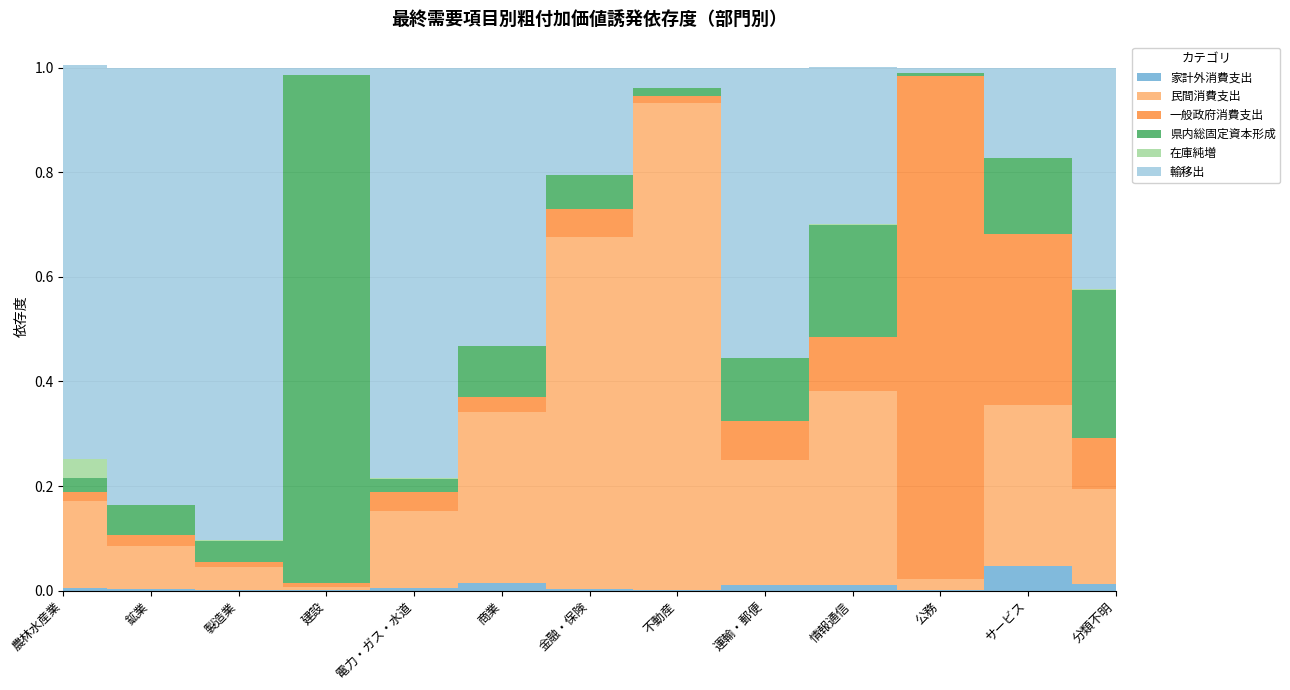

Reading left to right, what are all the values shown in this chart?

家計外消費支出: 農林水産業=0.0	鉱業=0.0	製造業=0.0	建設=0.0	電力・ガス・水道=0.0	商業=0.0	金融・保険=0.0	不動産=0.0	運輸・郵便=0.0	情報通信=0.0	公務=0.0	サービス=0.0	分類不明=0.0
民間消費支出: 農林水産業=0.2	鉱業=0.1	製造業=0.0	建設=0.0	電力・ガス・水道=0.1	商業=0.3	金融・保険=0.7	不動産=0.9	運輸・郵便=0.2	情報通信=0.4	公務=0.0	サービス=0.3	分類不明=0.2
一般政府消費支出: 農林水産業=0.0	鉱業=0.0	製造業=0.0	建設=0.0	電力・ガス・水道=0.0	商業=0.0	金融・保険=0.1	不動産=0.0	運輸・郵便=0.1	情報通信=0.1	公務=1.0	サービス=0.3	分類不明=0.1
県内総固定資本形成: 農林水産業=0.0	鉱業=0.1	製造業=0.0	建設=1.0	電力・ガス・水道=0.0	商業=0.1	金融・保険=0.1	不動産=0.0	運輸・郵便=0.1	情報通信=0.2	公務=0.0	サービス=0.1	分類不明=0.3
在庫純増: 農林水産業=0.0	鉱業=0.0	製造業=0.0	建設=0.0	電力・ガス・水道=0.0	商業=0.0	金融・保険=0.0	不動産=0.0	運輸・郵便=0.0	情報通信=0.0	公務=0.0	サービス=0.0	分類不明=0.0
輸移出: 農林水産業=0.8	鉱業=0.8	製造業=0.9	建設=0.0	電力・ガス・水道=0.8	商業=0.5	金融・保険=0.2	不動産=0.0	運輸・郵便=0.6	情報通信=0.3	公務=0.0	サービス=0.2	分類不明=0.4